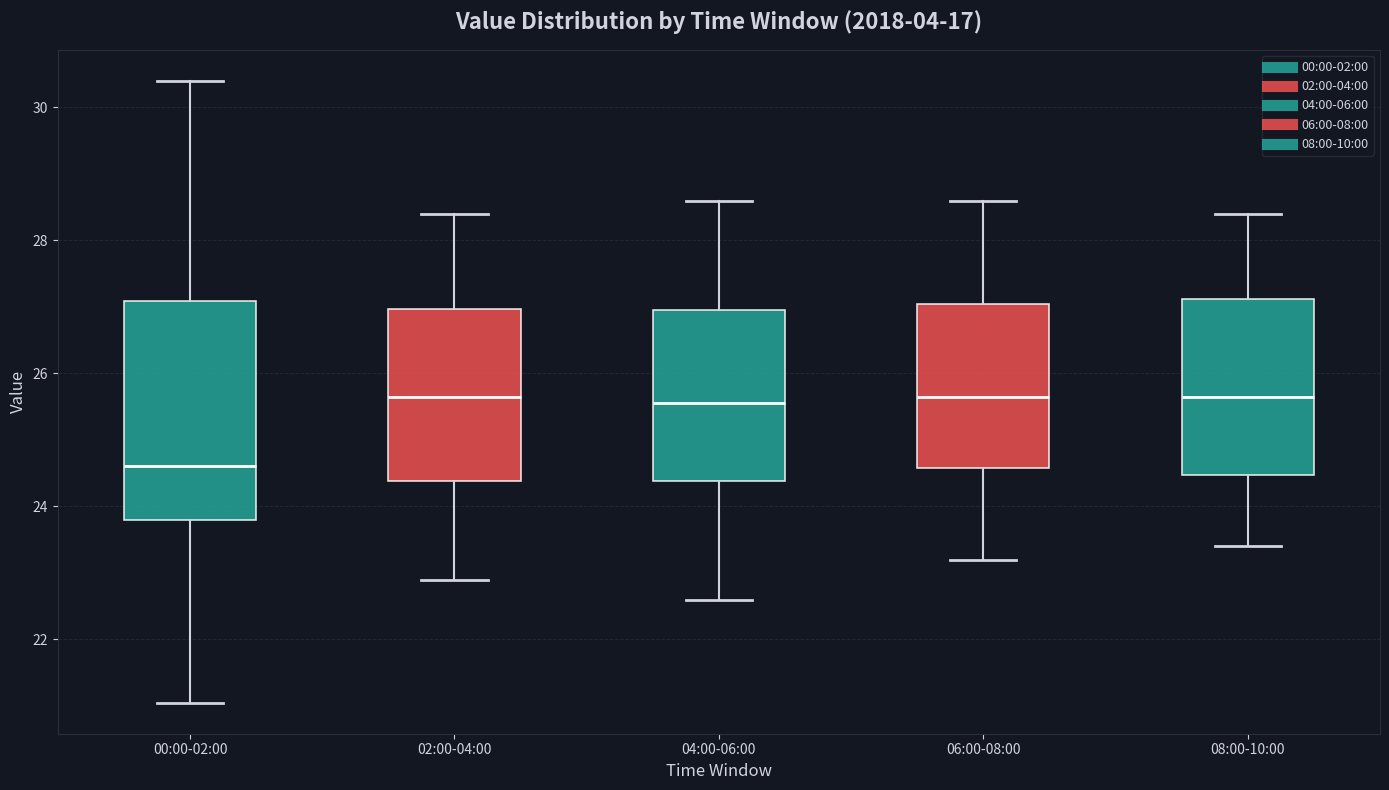

Where is the lower edge of the box for 04:00-06:00 on the y-axis? The values are not printed on the chart, so give them approximately, as read against the axis.

24.4